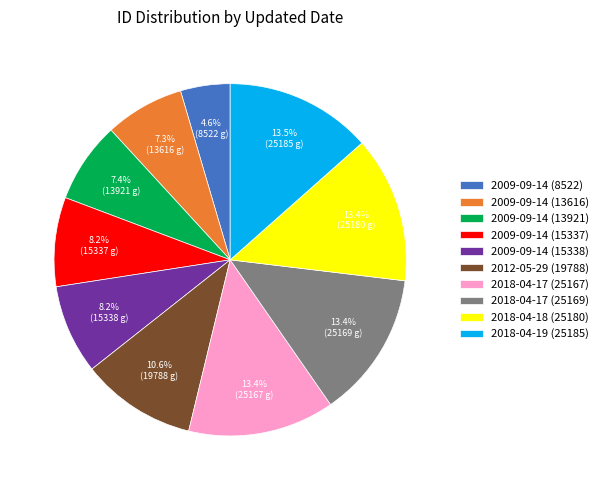

Is it true that 2018-04-19 (25185) is 27% of the pie?

False